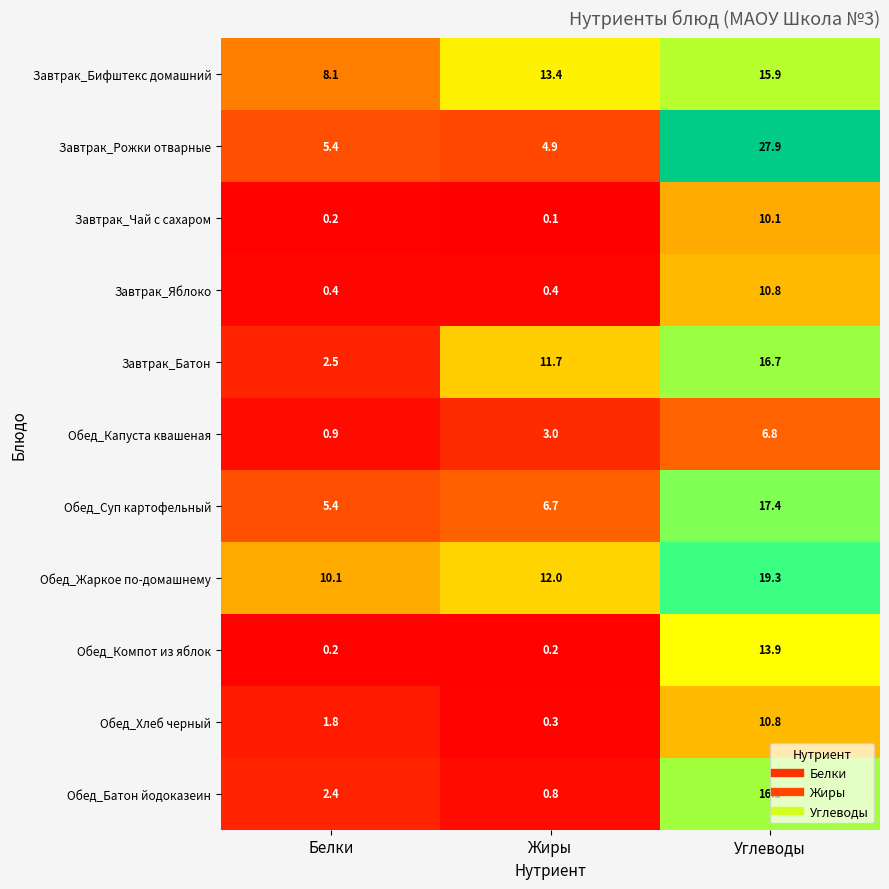

Which category has the lowest value in the Обед_Капуста квашеная series?

Белки